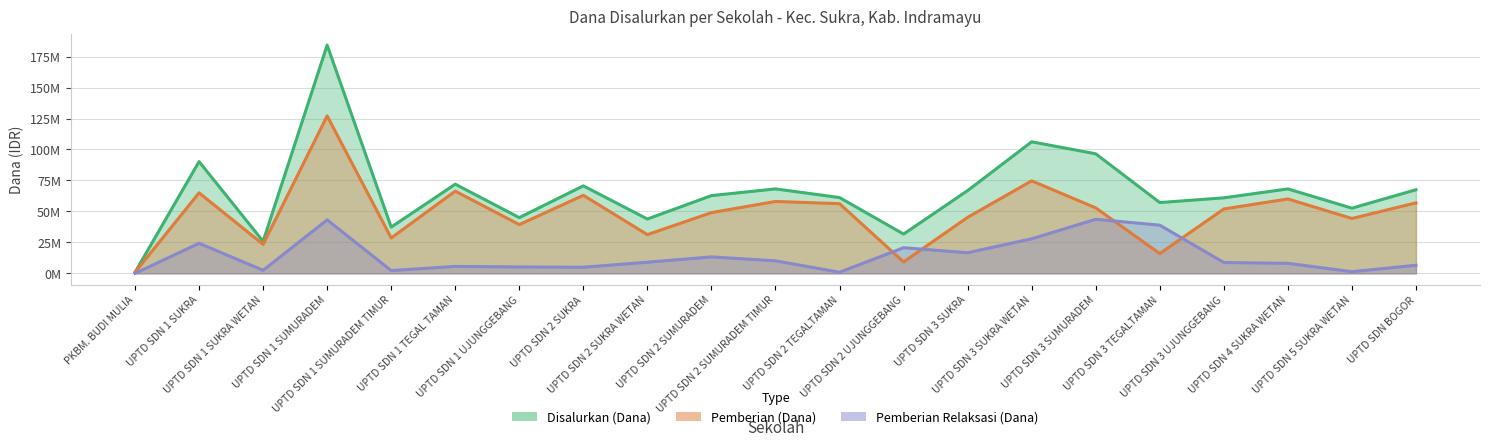

Which series ends up on top after the final intersection of Pemberian (Dana) and Pemberian Relaksasi (Dana)?

Pemberian (Dana)